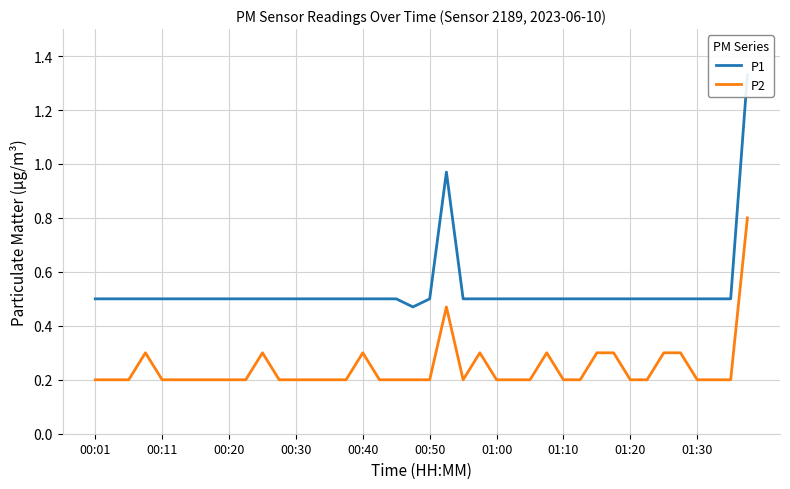

Is it true that P2 equals 0.1 at 00:30?

False